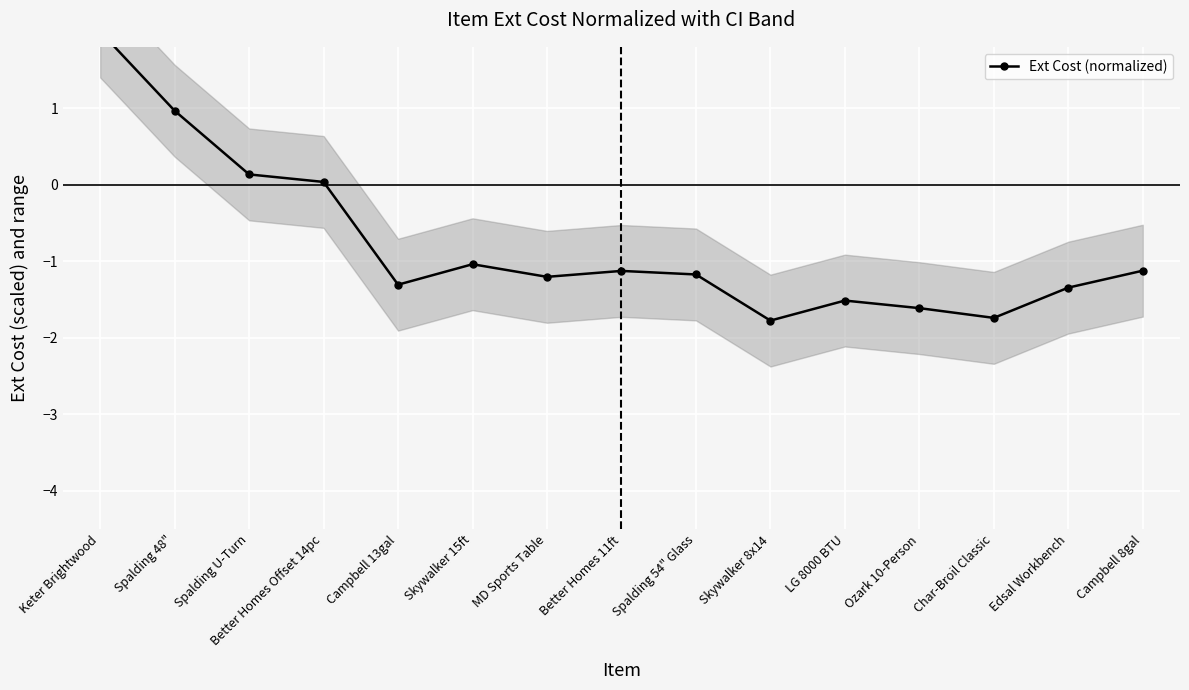

The chart shows a value of -0.5 at Campbell 13gal. True or false?

False